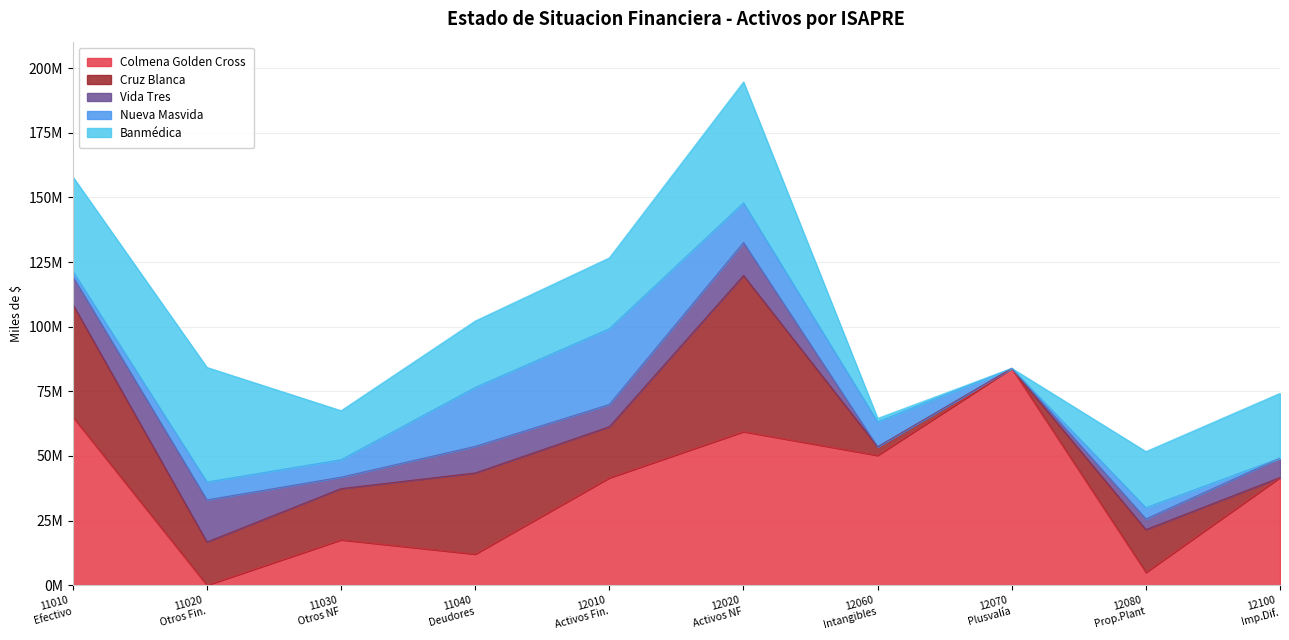

What are all the series names shown in the legend?

Colmena Golden Cross, Cruz Blanca, Vida Tres, Nueva Masvida, Banmédica